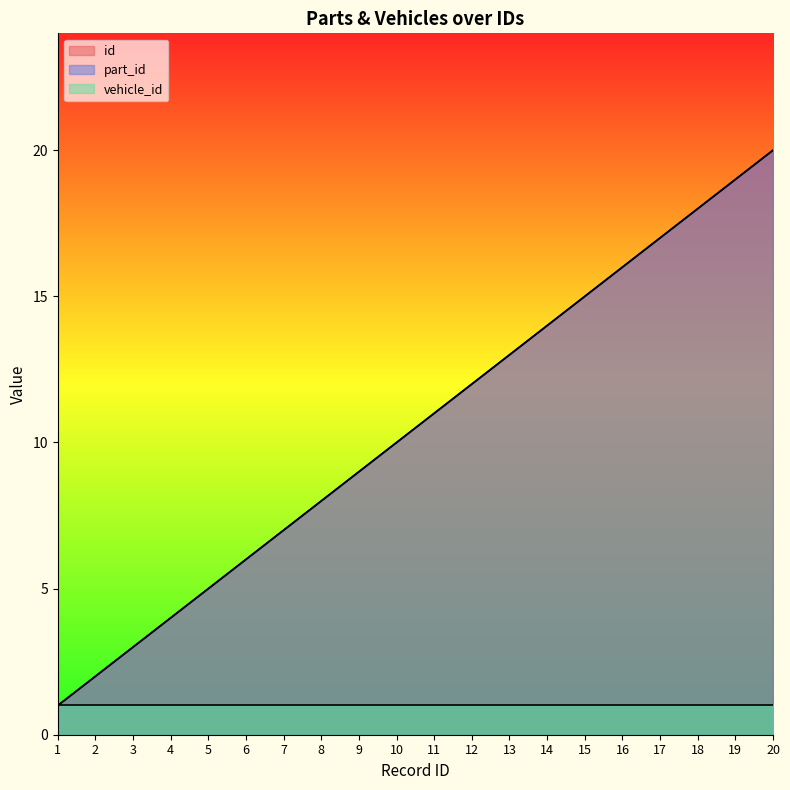

How many data points in part_id are less than 11?

10